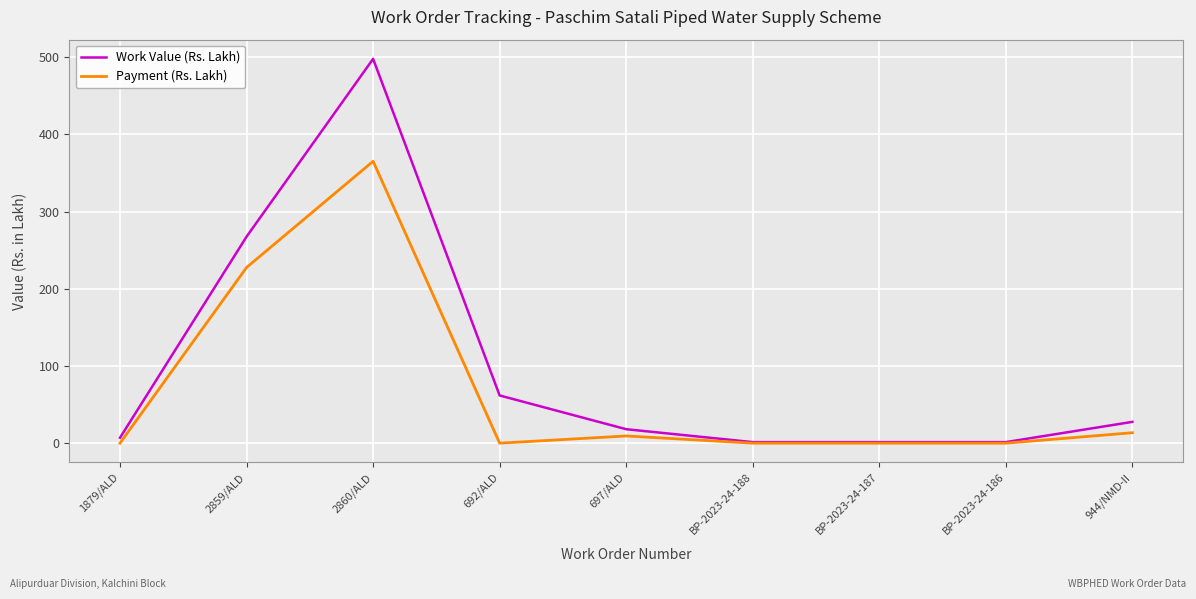

List the series in order of their peak value, highest first.

Work Value (Rs. Lakh), Payment (Rs. Lakh)